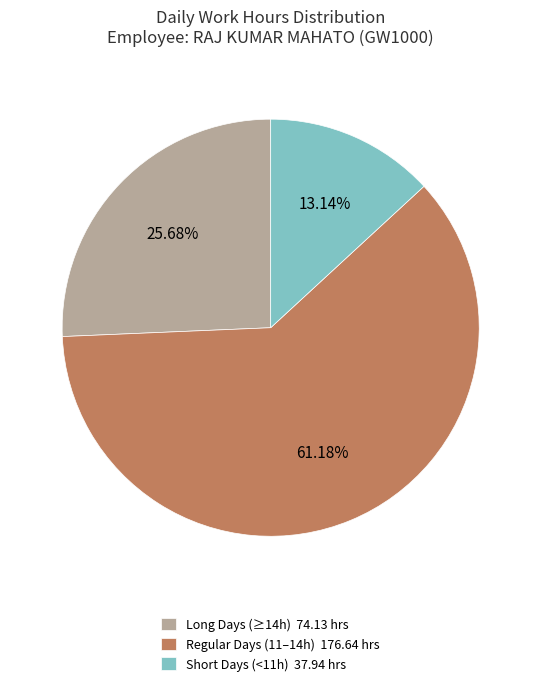

Rank the categories by value from lowest to highest.

Short Days (<11h) 37.94 hrs, Long Days (≥14h) 74.13 hrs, Regular Days (11–14h) 176.64 hrs